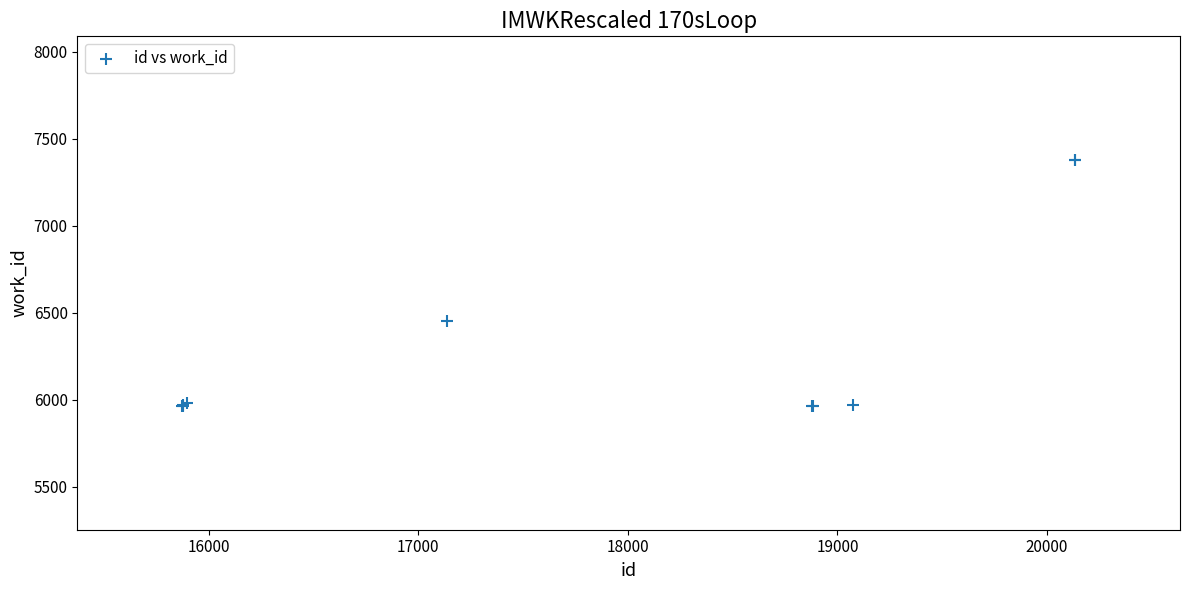

What Y value in the scatter plot is closest to 6670?

6450